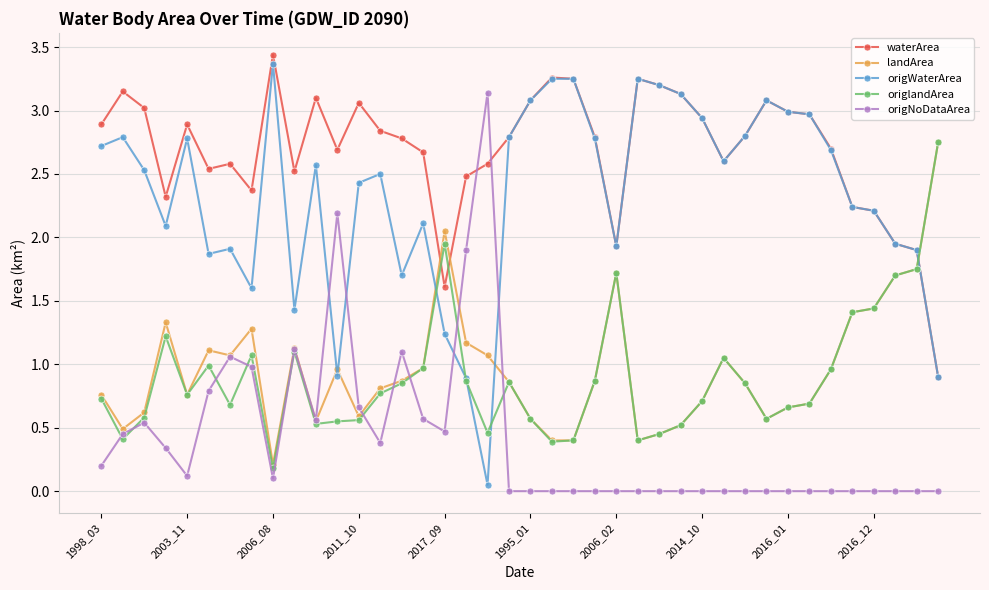

True or false: origWaterArea has more than 1 interior local peaks.

True